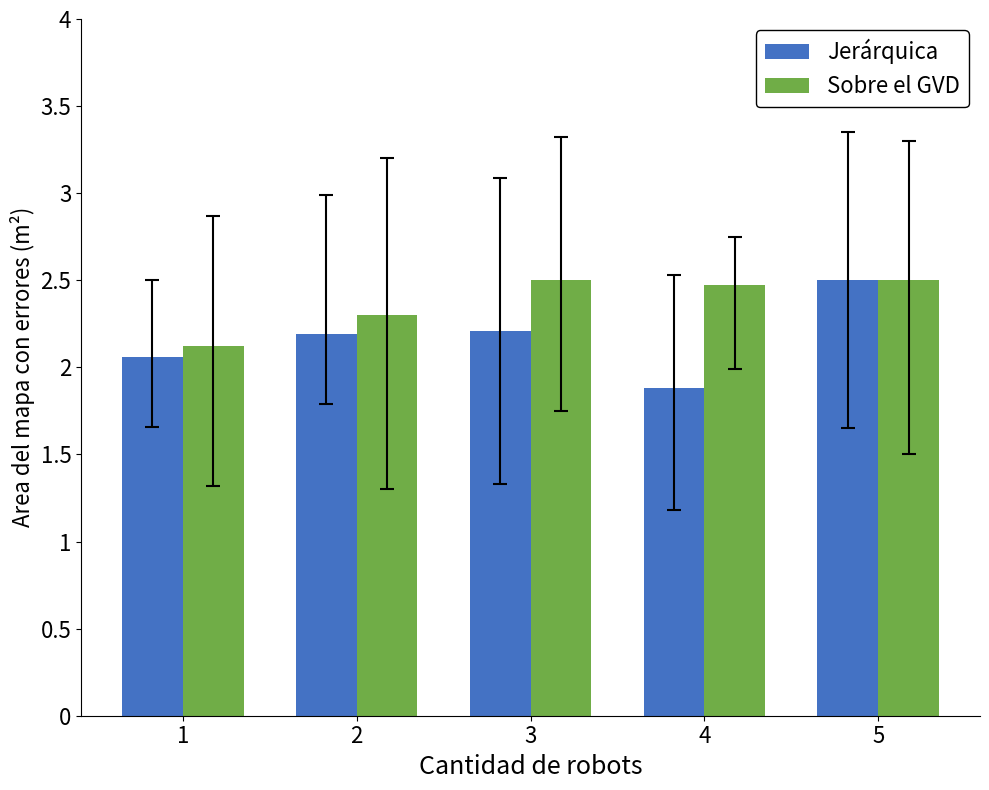

Is the value of Jerárquica at 2 greater than the value of Sobre el GVD at 3?

No